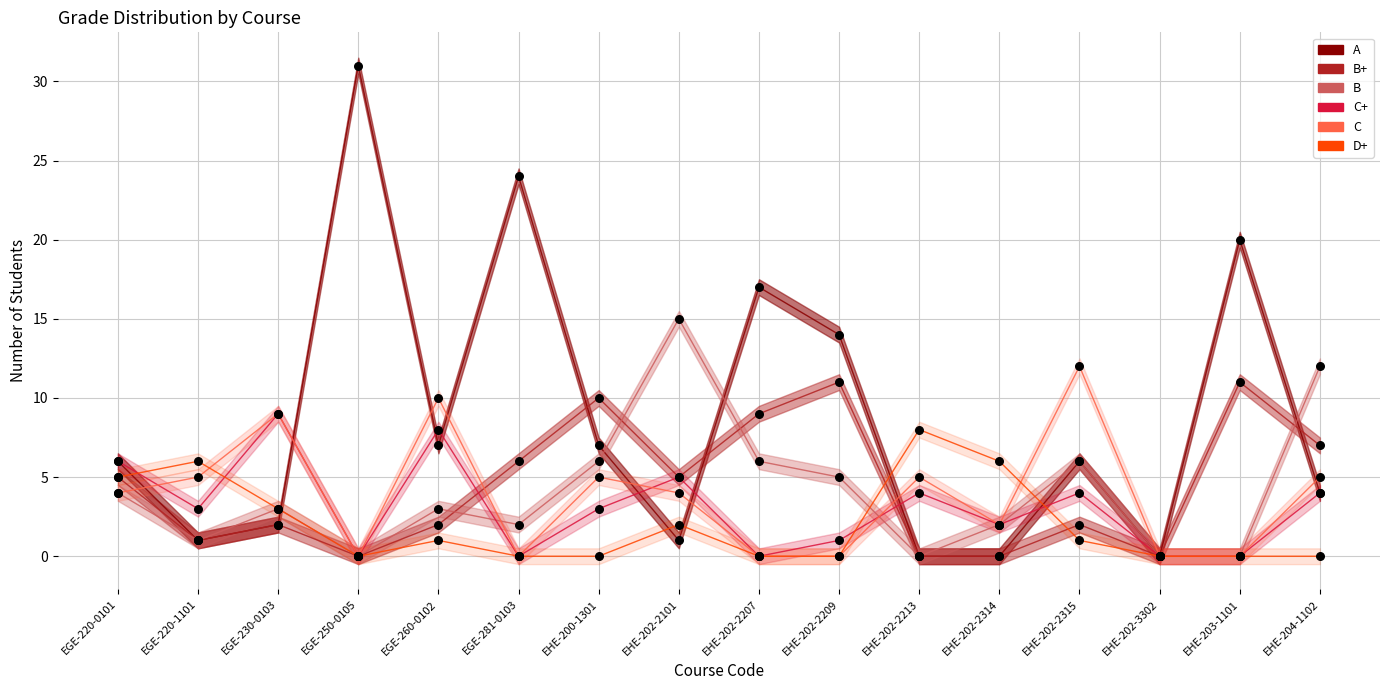

Which series contains the highest Y value?

A